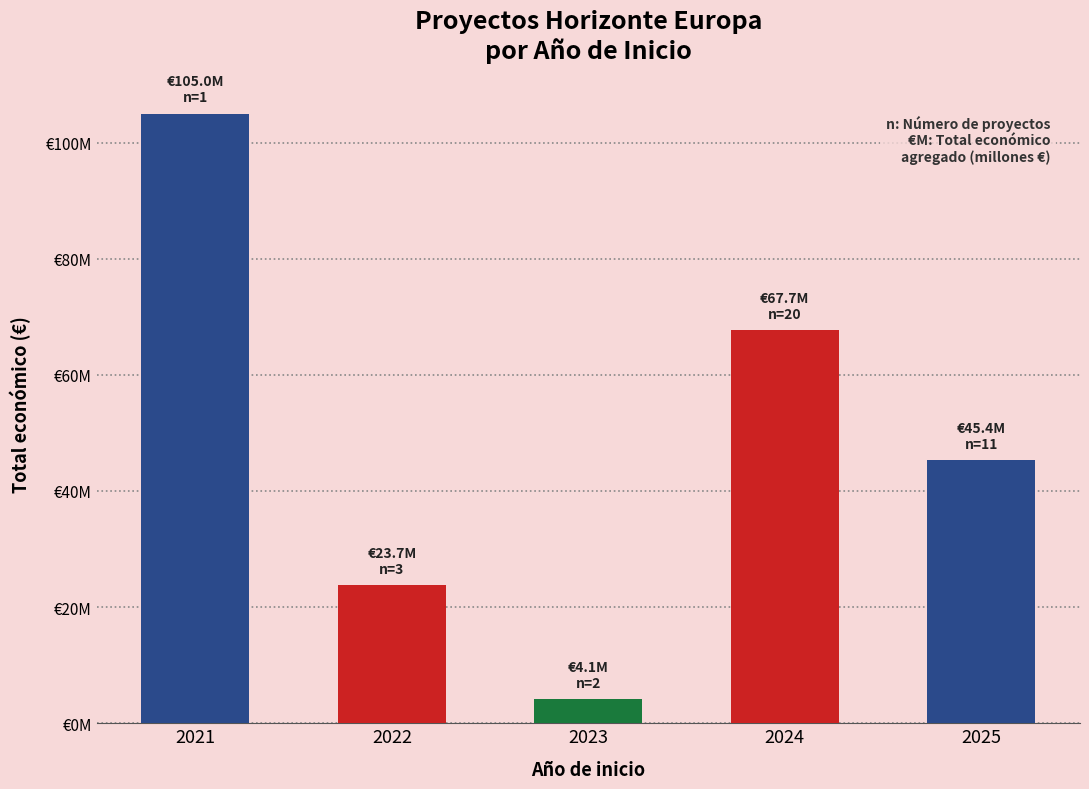

What value does the data have at 2025, to the nearest 10?

45351520